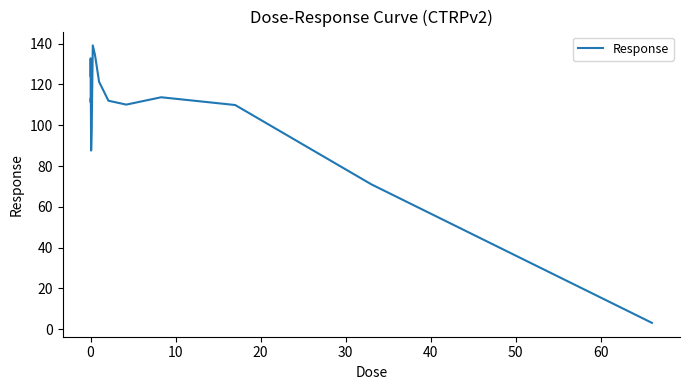

What is the maximum value shown in the chart?

139.1